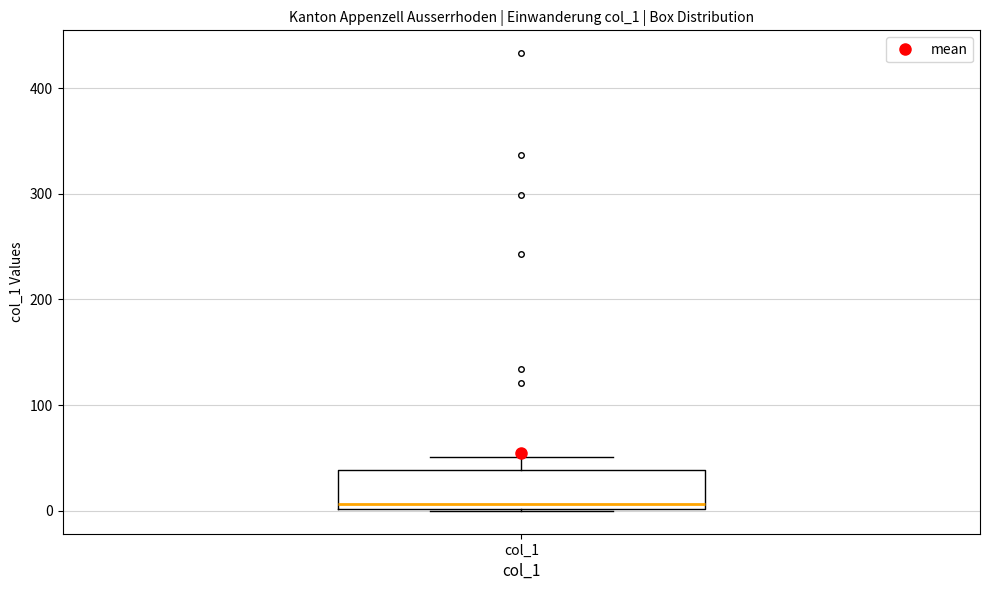

Where is the lower edge of the box for col_1 on the y-axis? The values are not printed on the chart, so give them approximately, as read against the axis.

0